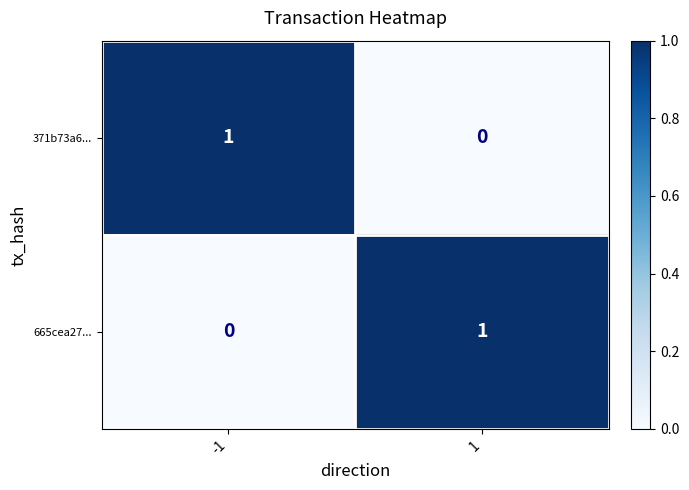

Is the value of 371b73a6... at -1 greater than the value of 665cea27... at -1?

Yes